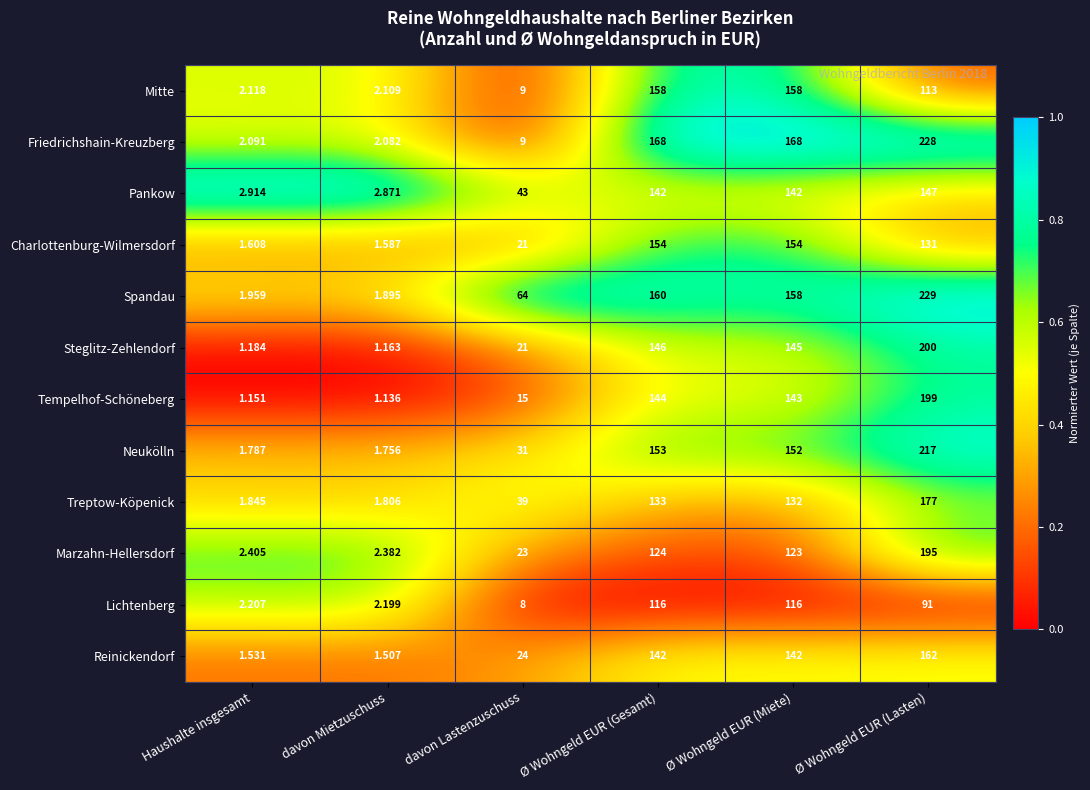

How many categories are shown in the chart?

6